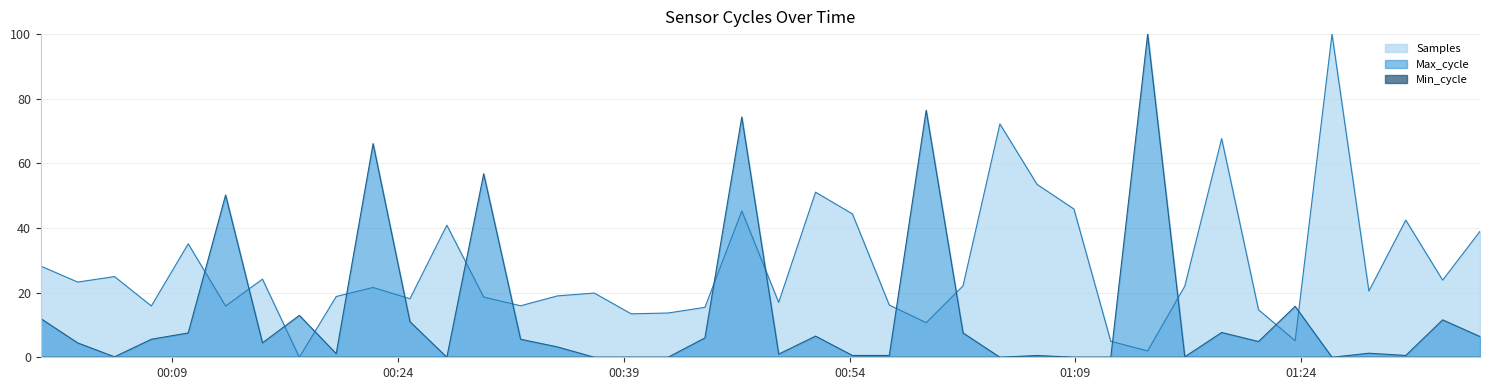

What is the spread (max minus min) of values at 2023/05/10 00:05:09?

24.8